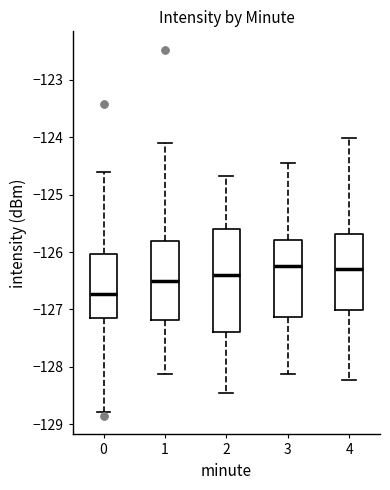

Which box's median line is the lowest?

0